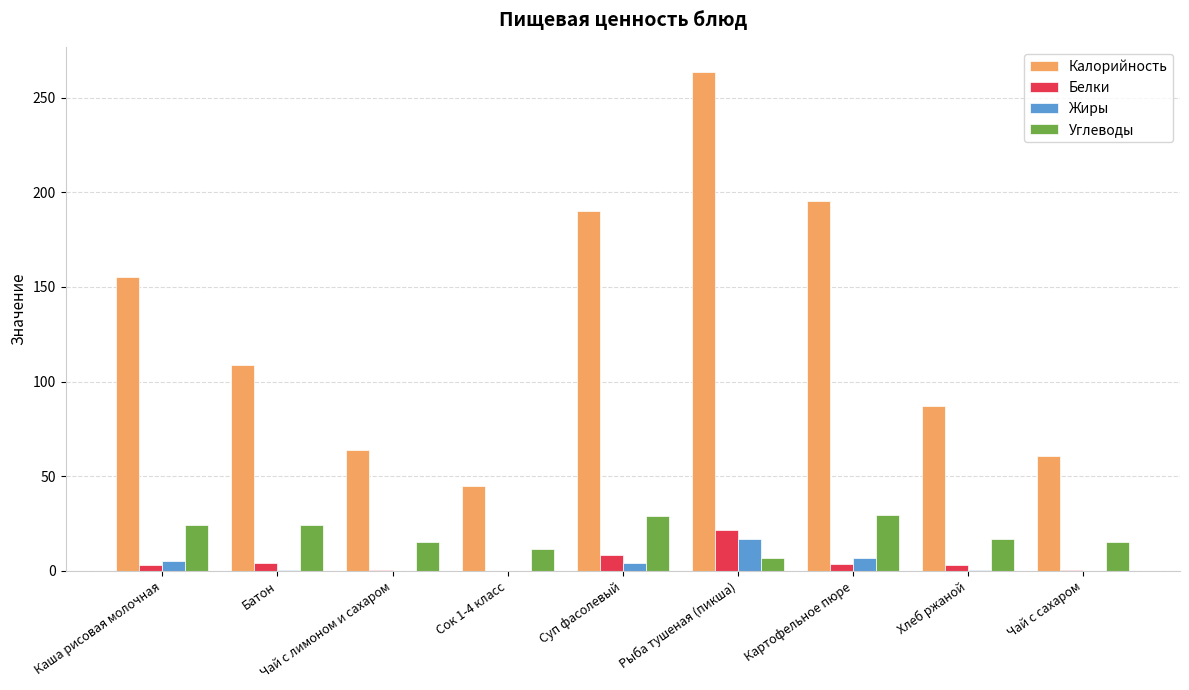

What are all the series names shown in the legend?

Калорийность, Белки, Жиры, Углеводы